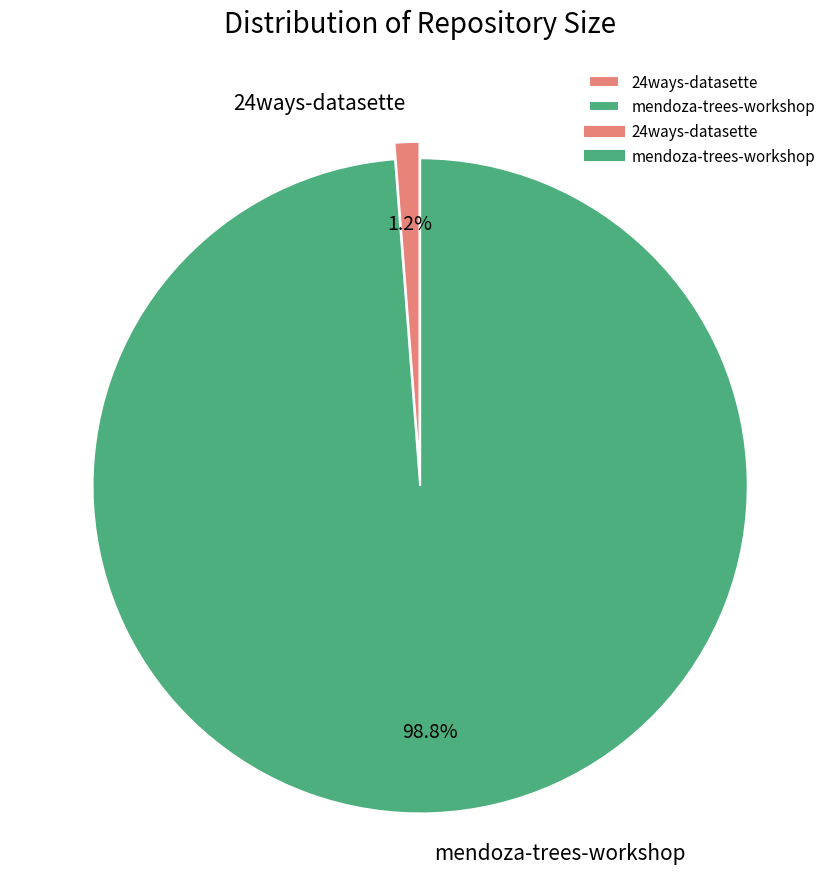

To the nearest percent, what portion does 24ways-datasette represent?

1%